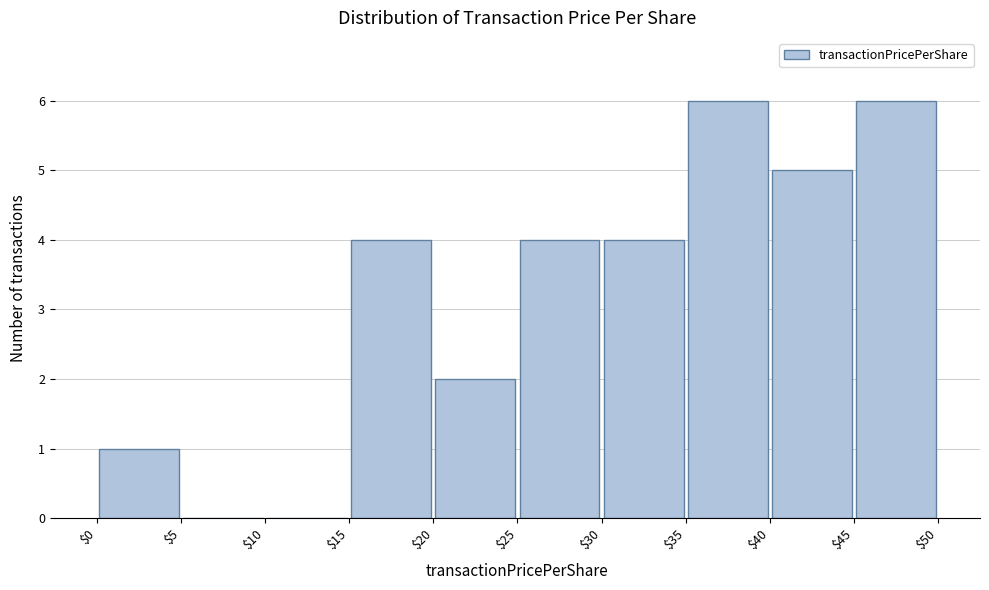

Reading left to right, list every bar in this chart as the range it spans on the x-axis followed by its height. The values are not printed on the chart, so give them approximately, as read against the axis.

$0 to $5: 1
$5 to $10: 0
$10 to $15: 0
$15 to $20: 4
$20 to $25: 2
$25 to $30: 4
$30 to $35: 4
$35 to $40: 6
$40 to $45: 5
$45 to $50: 6